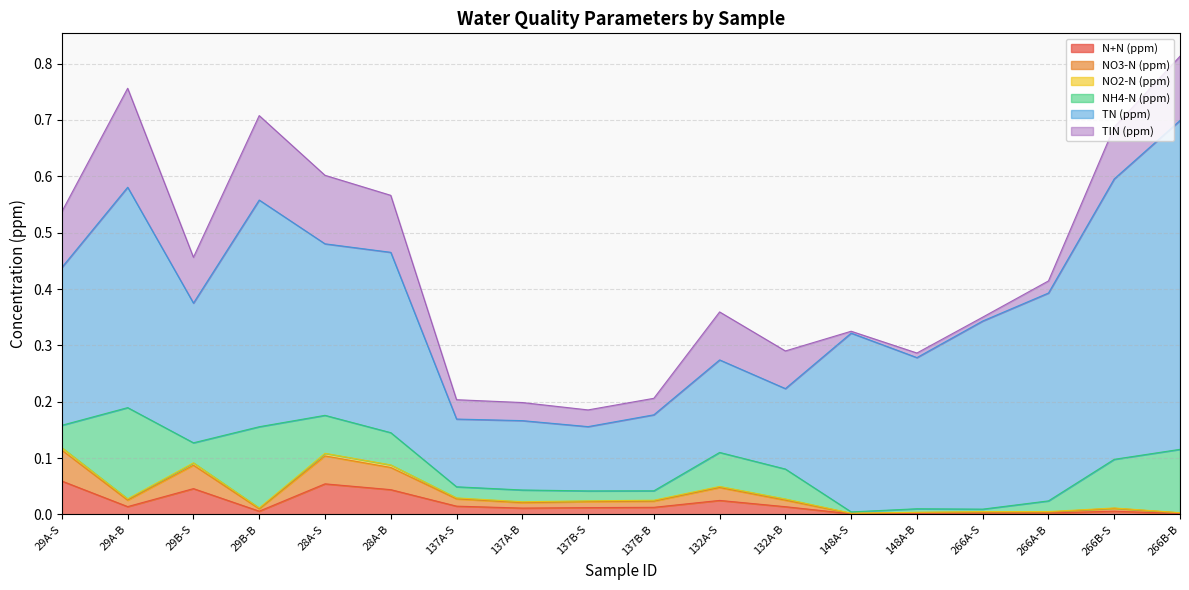

What is the difference between the second highest and minimum values in the TN (ppm) series?

0.4